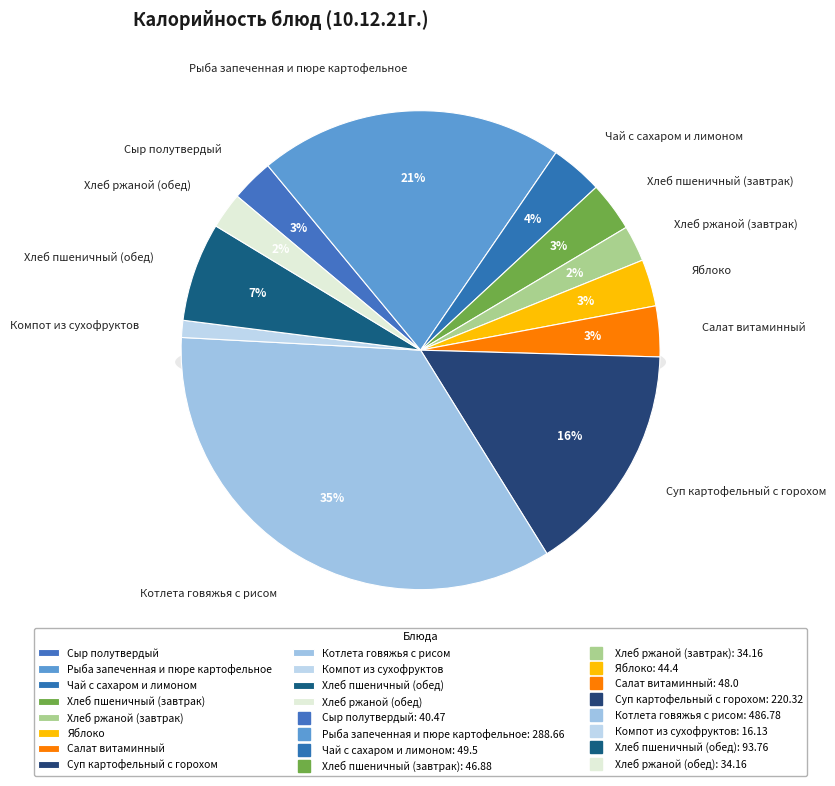

Which slice is the largest?

Котлета говяжья с рисом